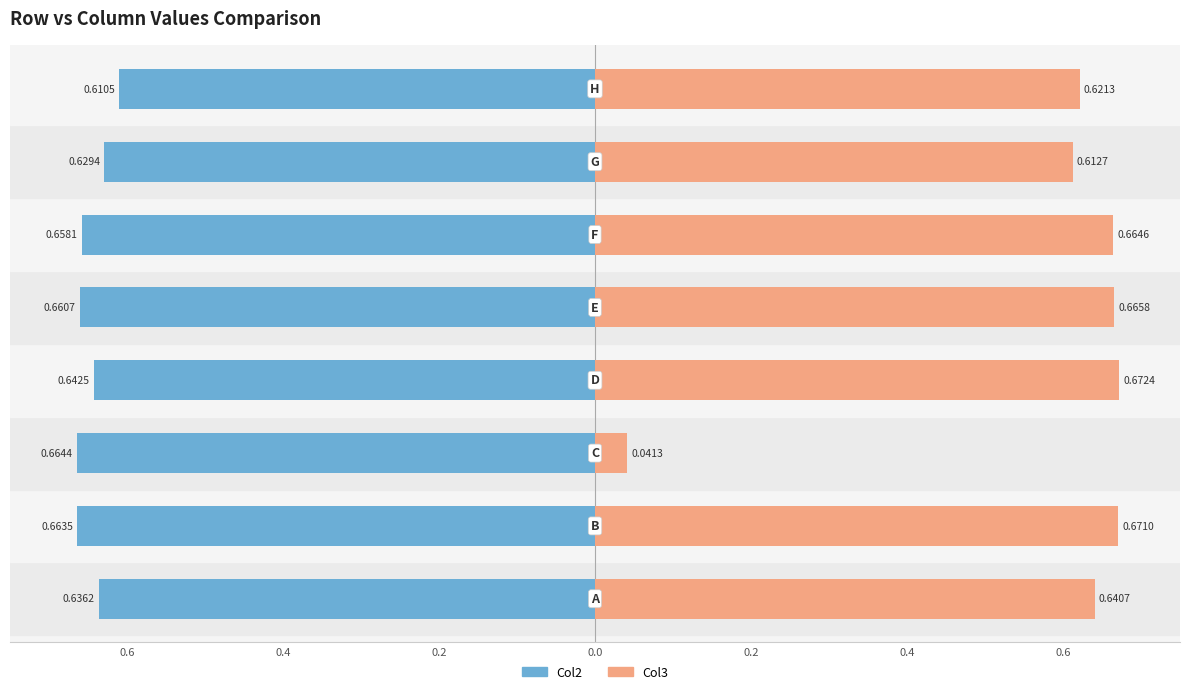

List the series in order of their peak value, highest first.

Col3, Col2